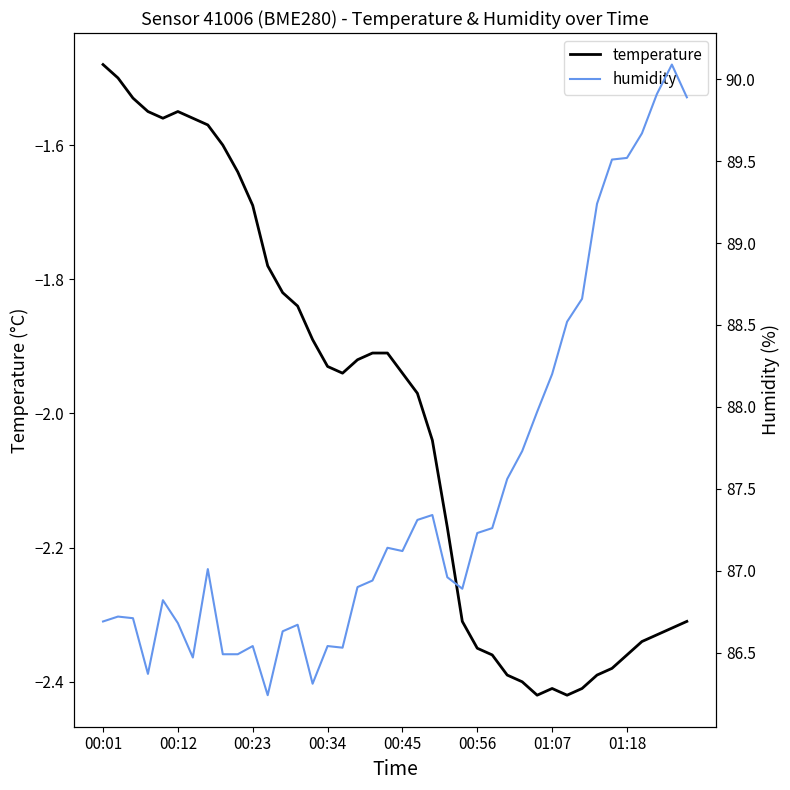

Reading left to right, extract all data points from this chart.

temperature: -1.5	-1.5	-1.5	-1.6	-1.6	-1.6	-1.6	-1.6	-1.6	-1.6	-1.7	-1.8	-1.8	-1.8	-1.9	-1.9	-1.9	-1.9	-1.9	-1.9	-1.9	-2.0	-2.0	-2.2	-2.3	-2.4	-2.4	-2.4	-2.4	-2.4	-2.4	-2.4	-2.4	-2.4	-2.4	-2.4	-2.3	-2.3	-2.3	-2.3
humidity: 86.7	86.7	86.7	86.4	86.8	86.7	86.5	87.0	86.5	86.5	86.5	86.2	86.6	86.7	86.3	86.5	86.5	86.9	86.9	87.1	87.1	87.3	87.3	87.0	86.9	87.2	87.3	87.6	87.7	88.0	88.2	88.5	88.7	89.2	89.5	89.5	89.7	89.9	90.1	89.9